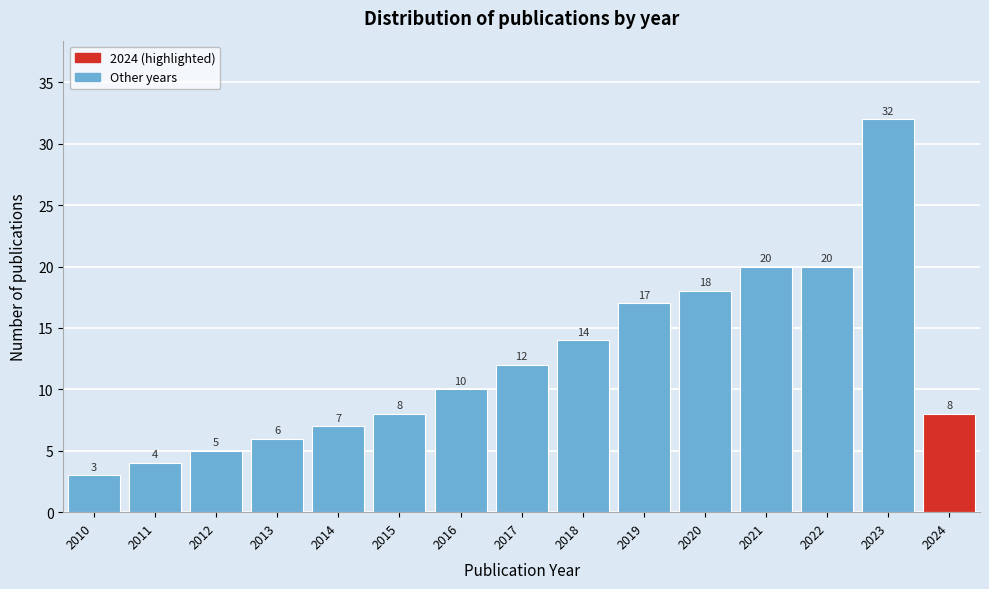

Reading right to left, extract all data points from this chart.

8	32	20	20	18	17	14	12	10	8	7	6	5	4	3